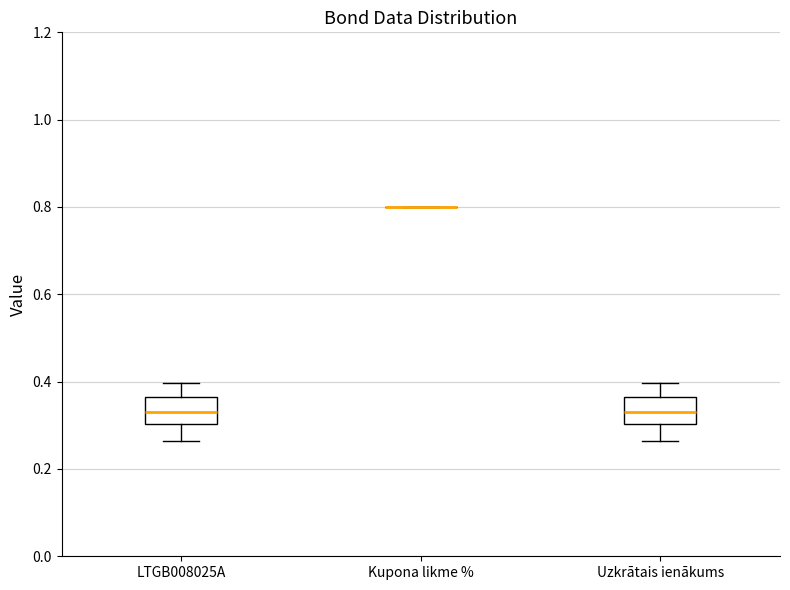

Reading left to right, transcribe this box plot: for each box, give where its median line is, the range the box spans, and where its two whiskers end, as read against the y-axis. The values are not printed on the chart, so give them approximately, as read against the axis.

LTGB008025A: median 0.34, box 0.30 to 0.36, whiskers 0.26 to 0.40
Kupona likme %: box collapsed to a line at 0.80, whiskers 0.80 to 0.80
Uzkrātais ienākums: median 0.34, box 0.30 to 0.36, whiskers 0.26 to 0.40